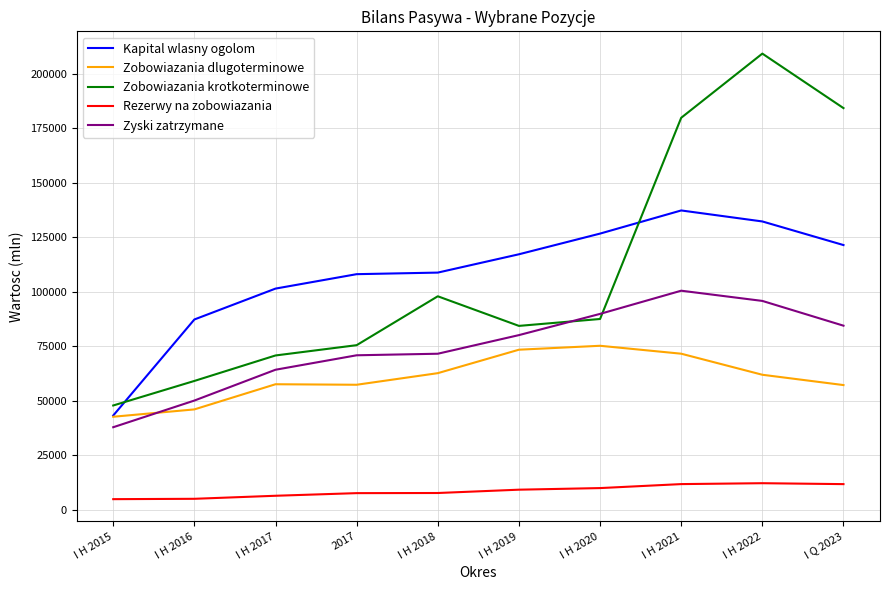

What are all the series names shown in the legend?

Kapital wlasny ogolom, Zobowiazania dlugoterminowe, Zobowiazania krotkoterminowe, Rezerwy na zobowiazania, Zyski zatrzymane